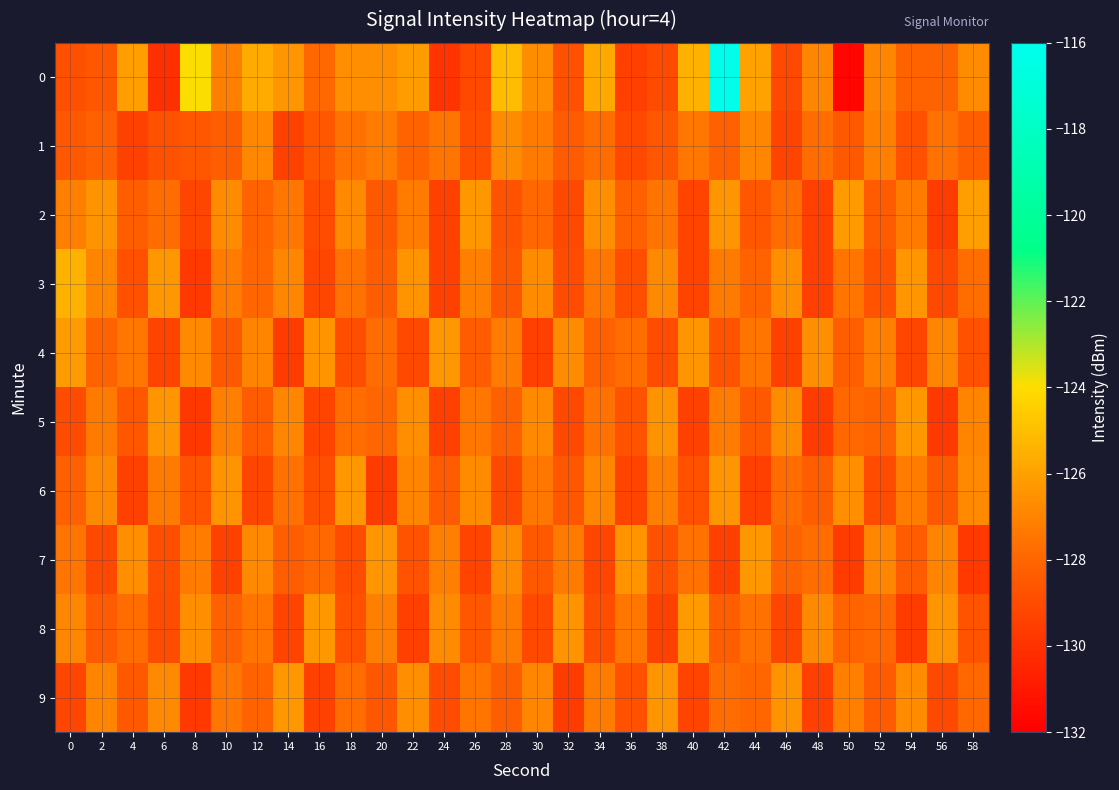

Count the number of categories in the chart.

30